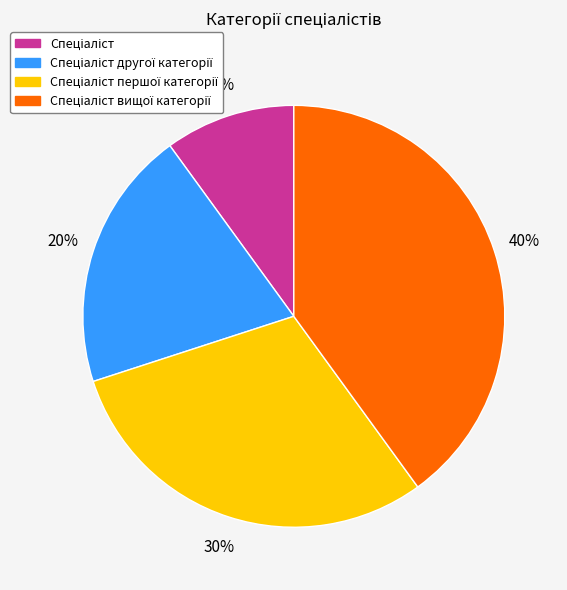

Is there any slice that represents more than half of the pie?

No